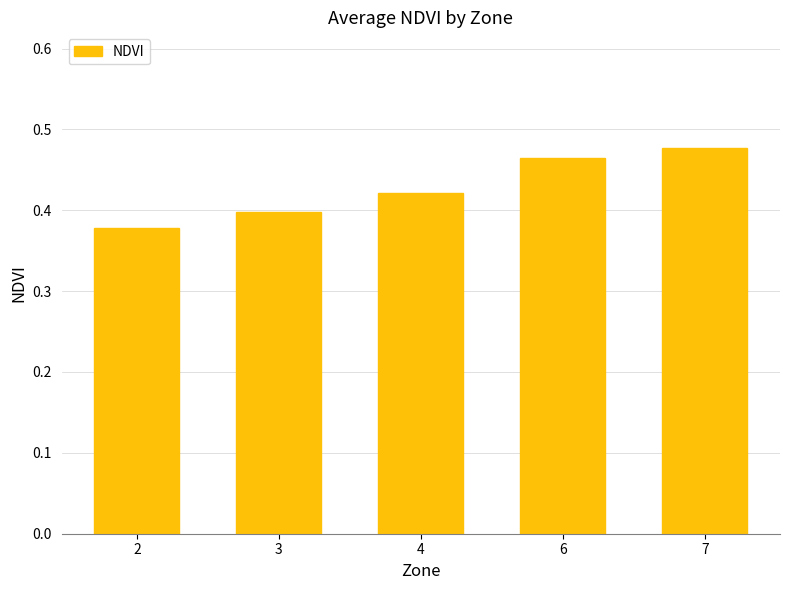

Which has a higher value, 7 or 3?

7